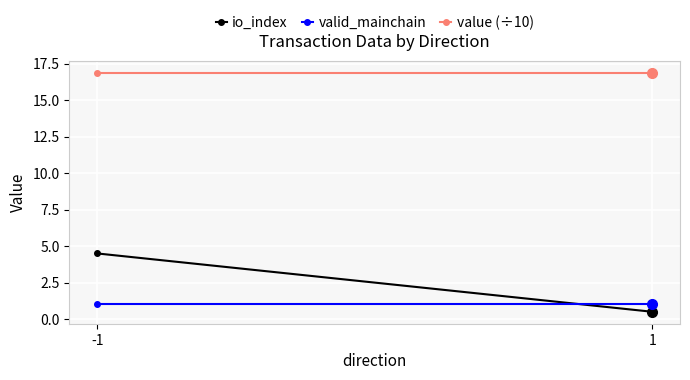

Count the number of categories in the chart.

2